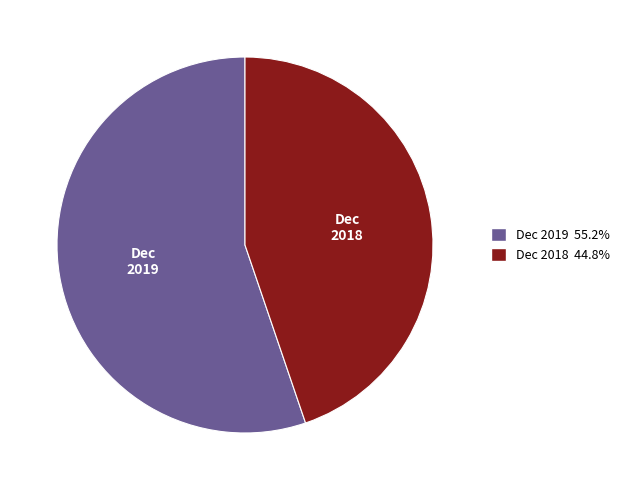

Between Dec 2019 and Dec 2018, which is larger?

Dec 2019